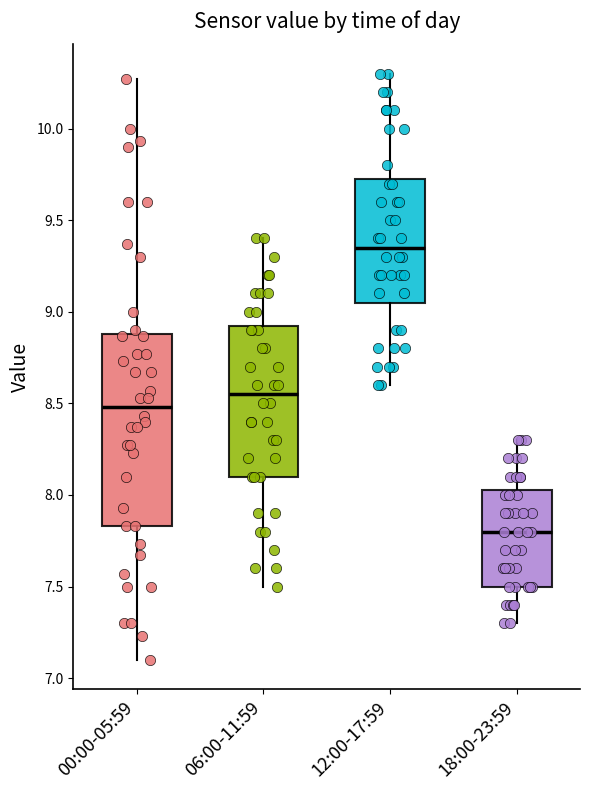

Reading left to right, transcribe this box plot: for each box, give where its median line is, the range the box spans, and where its two whiskers end, as read against the y-axis. The values are not printed on the chart, so give them approximately, as read against the axis.

00:00-05:59: median 8.50, box 7.85 to 8.90, whiskers 7.10 to 10.25
06:00-11:59: median 8.55, box 8.10 to 8.95, whiskers 7.50 to 9.40
12:00-17:59: median 9.35, box 9.05 to 9.75, whiskers 8.60 to 10.30
18:00-23:59: median 7.80, box 7.50 to 8.05, whiskers 7.30 to 8.30